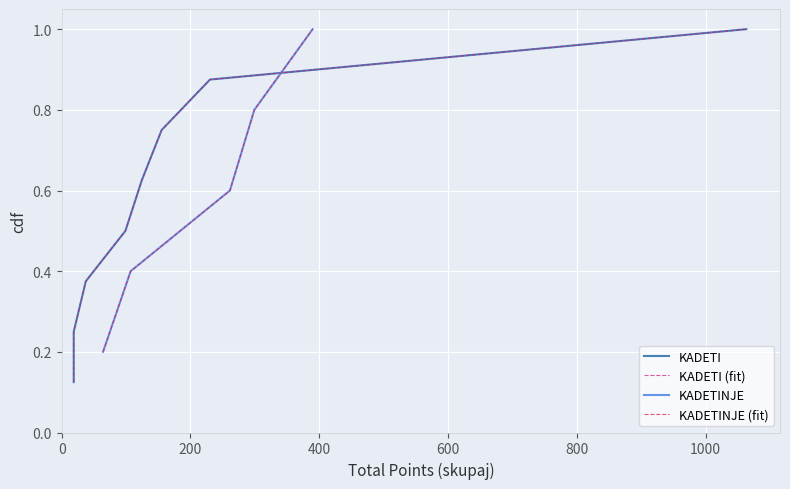

What is the average value?

0.6